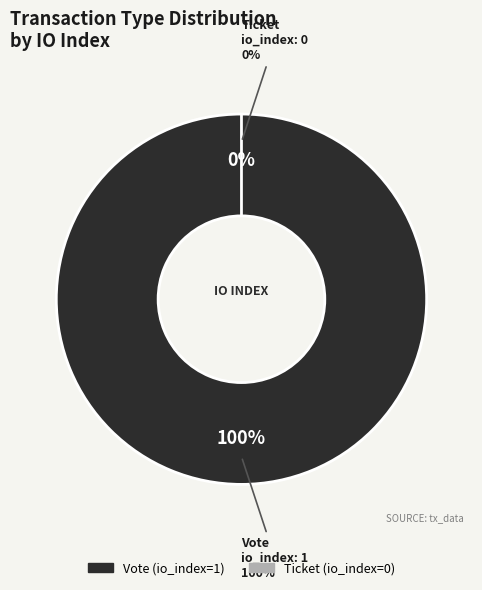

Is Vote the majority of the pie?

Yes